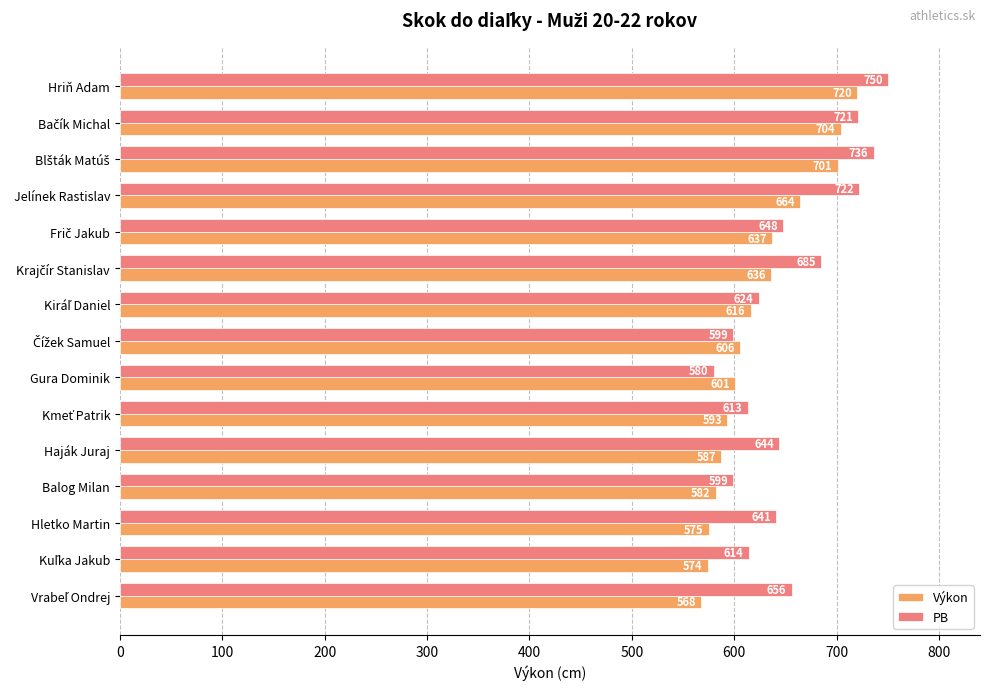

What is the minimum value for PB?

580